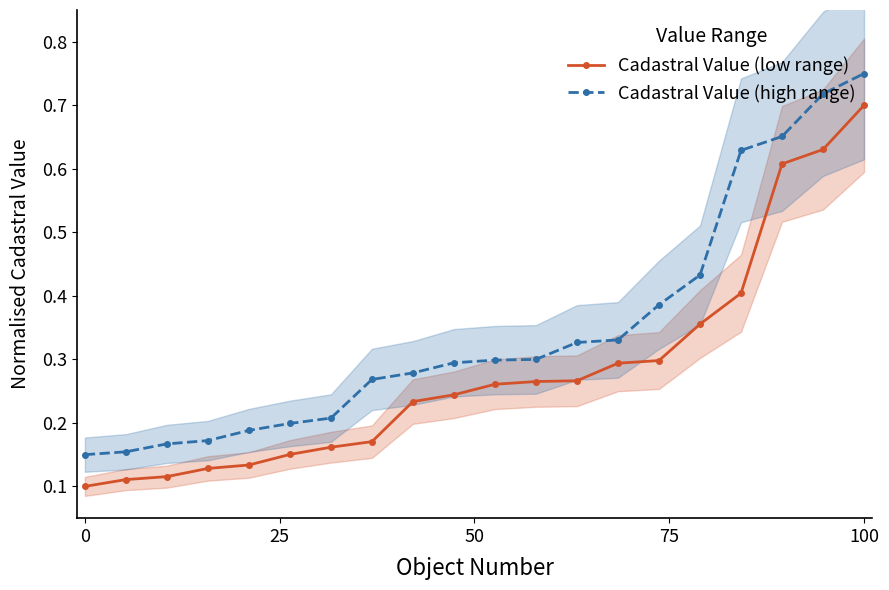

What is the difference between the maximum and minimum values in the Cadastral Value (high range) series?

0.6